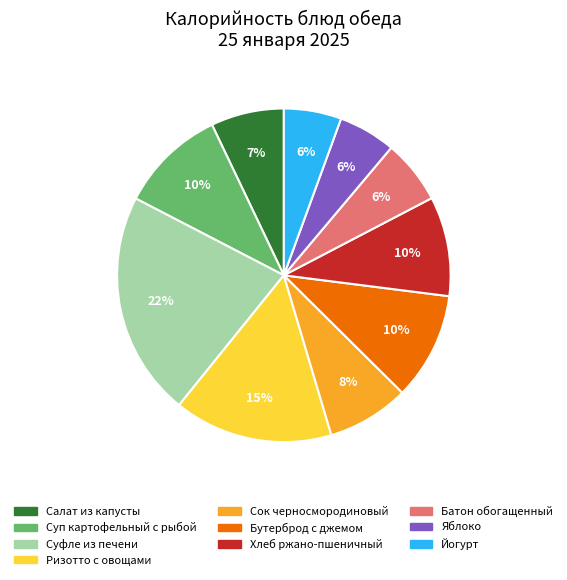

To the nearest percent, what is the difference between the largest and smallest slice percentages?

16%